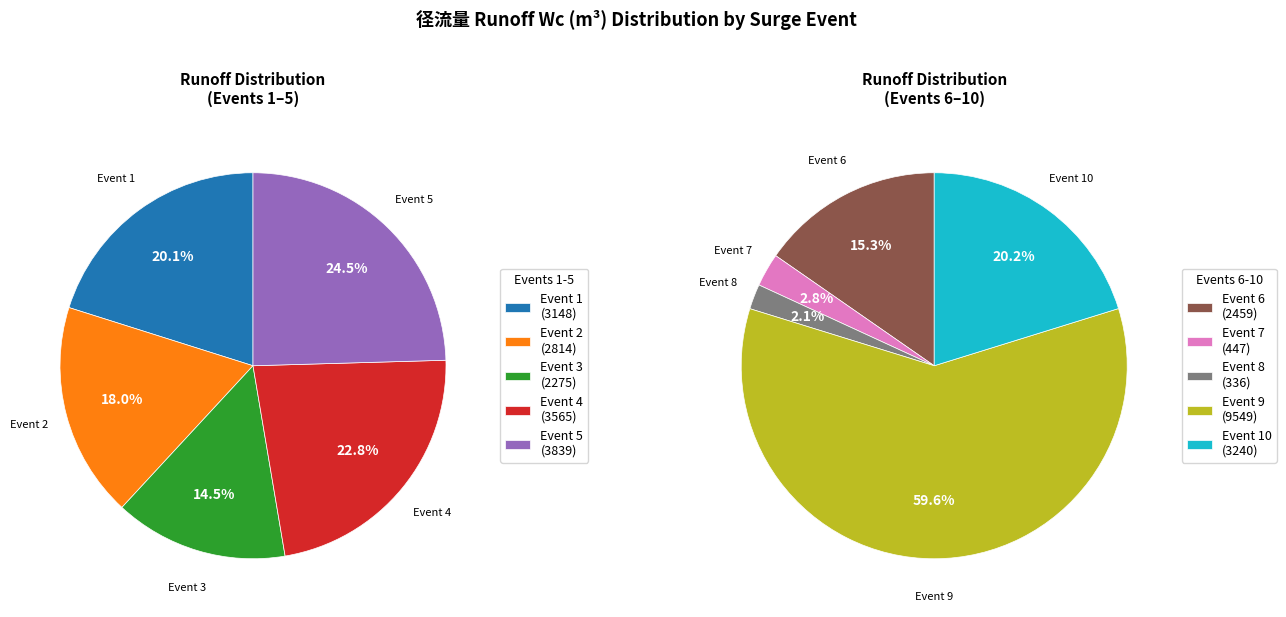

Between 10 and 7, which is larger?

10